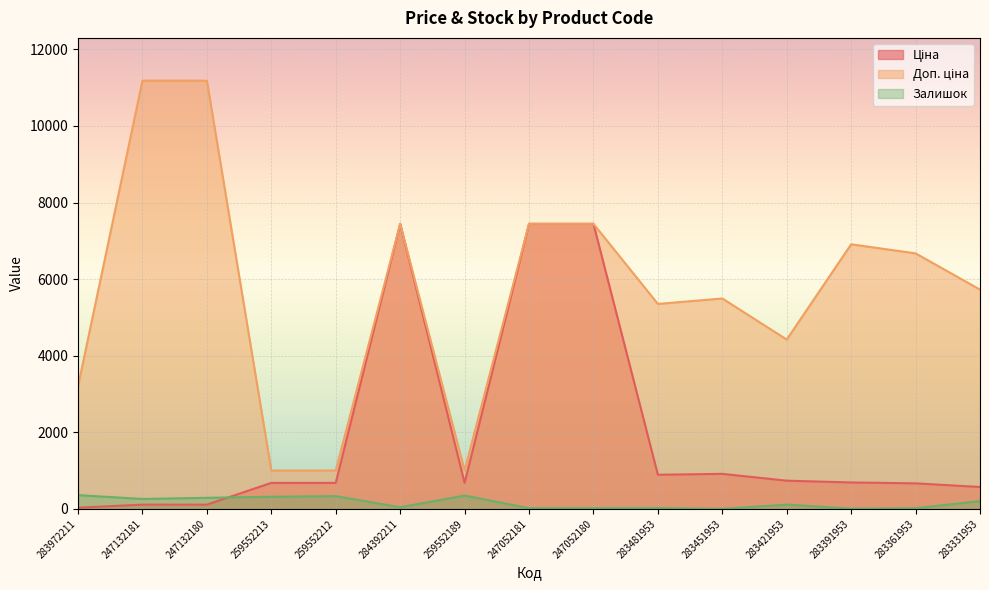

How many values in the Доп. ціна series are below 5727?

7